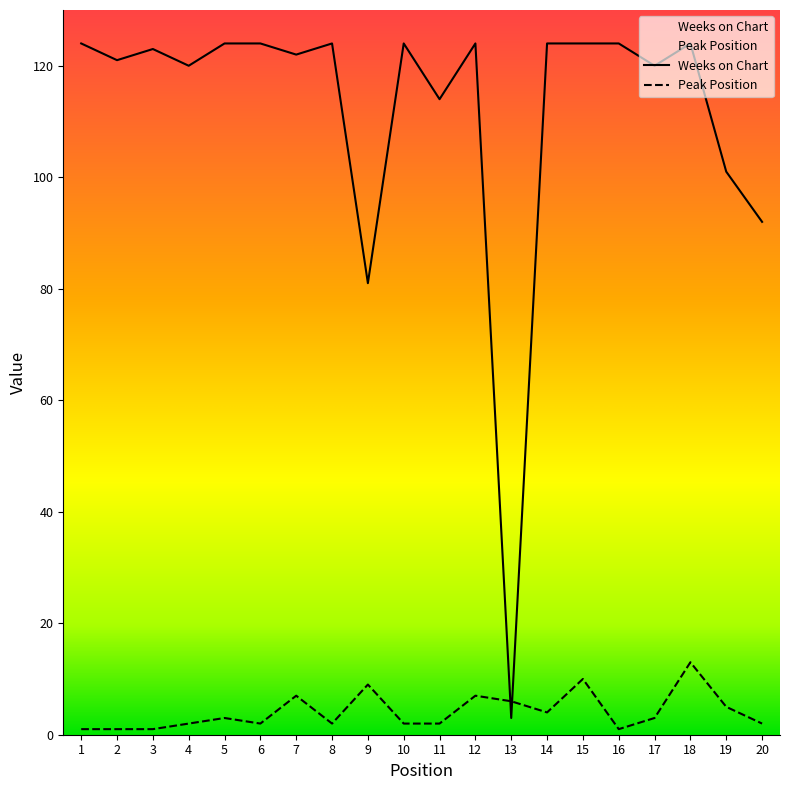

What is the value of the Peak Position point at the 4th from the left?

2